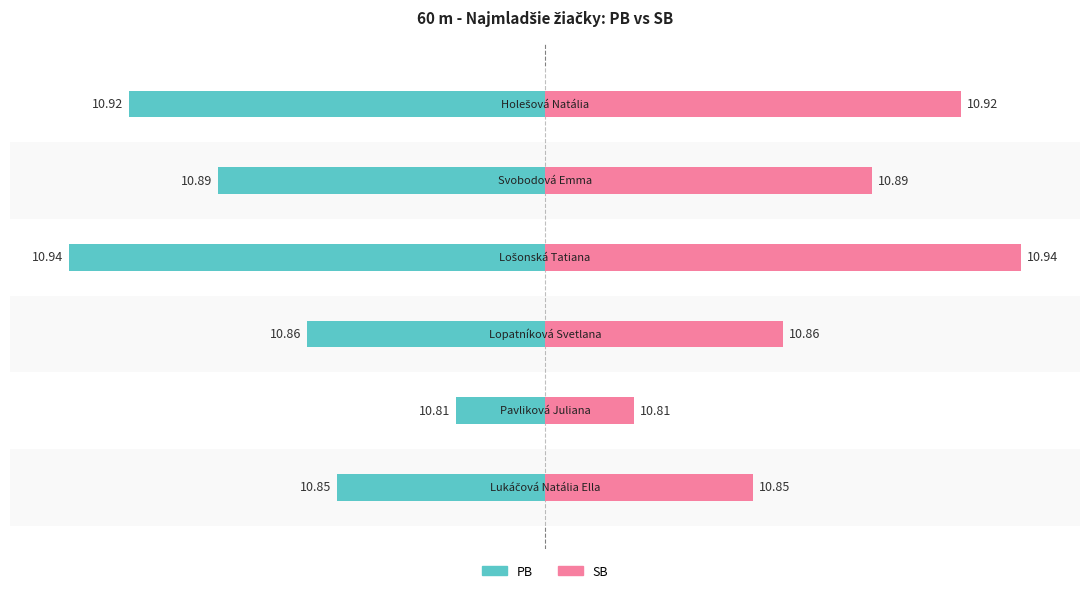

What is the difference between the PB values at 1 and 5?

0.1